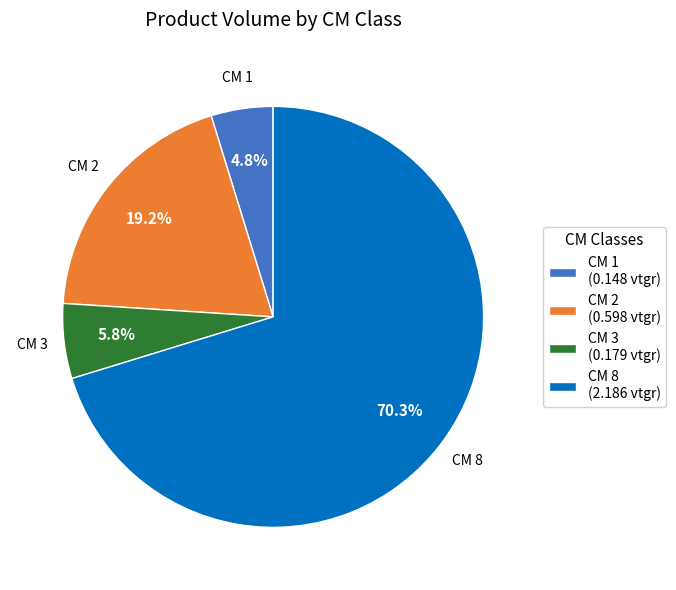

To the nearest percent, what is the average slice percentage?

25%